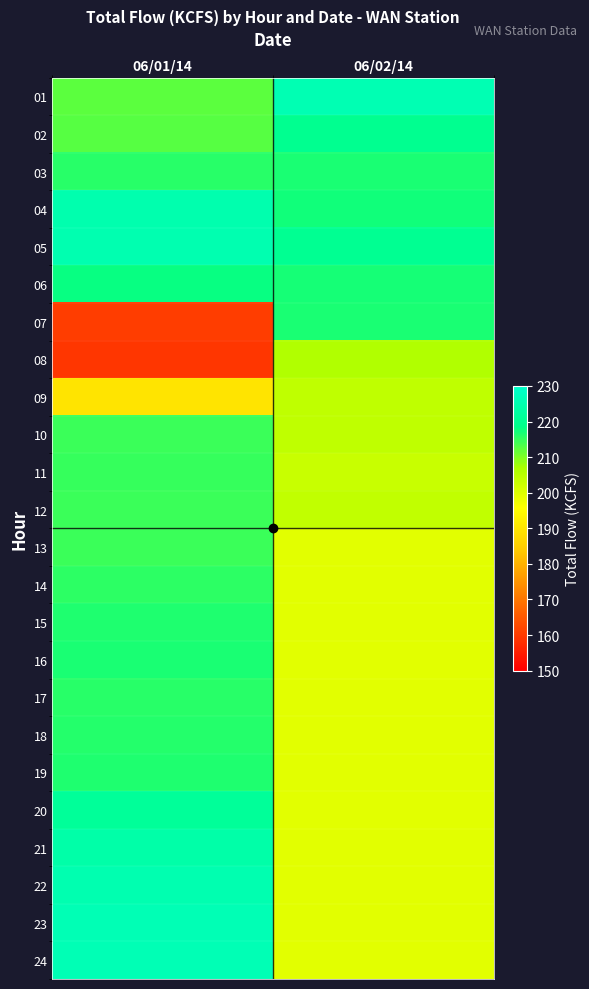

At how many categories does at least one series exceed 213?

2